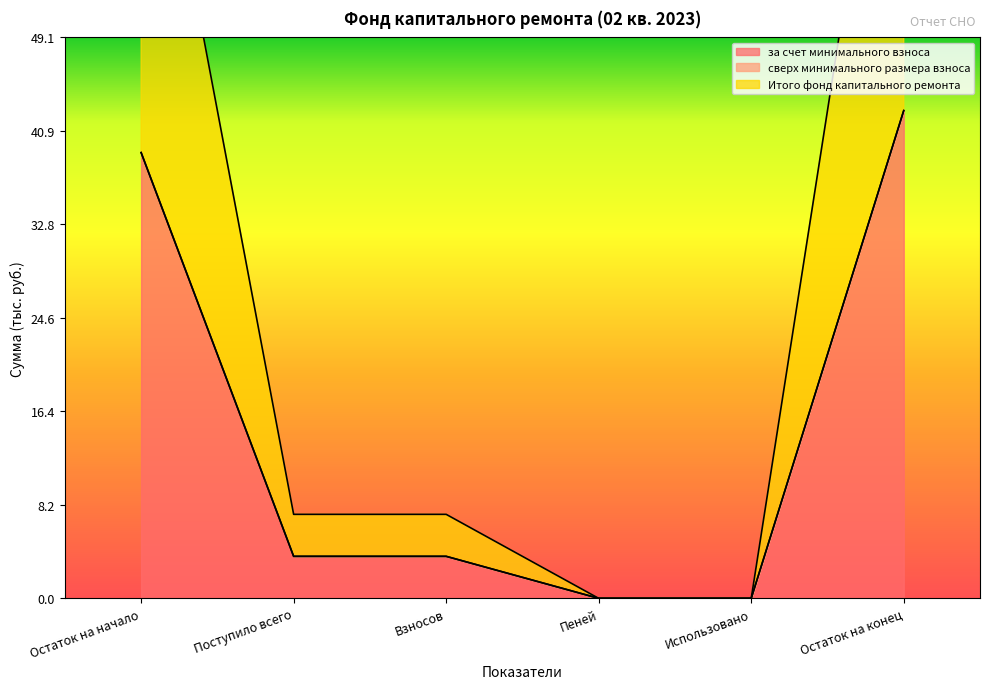

How many values in the Итого фонд капитального ремонта series are below 3?

2